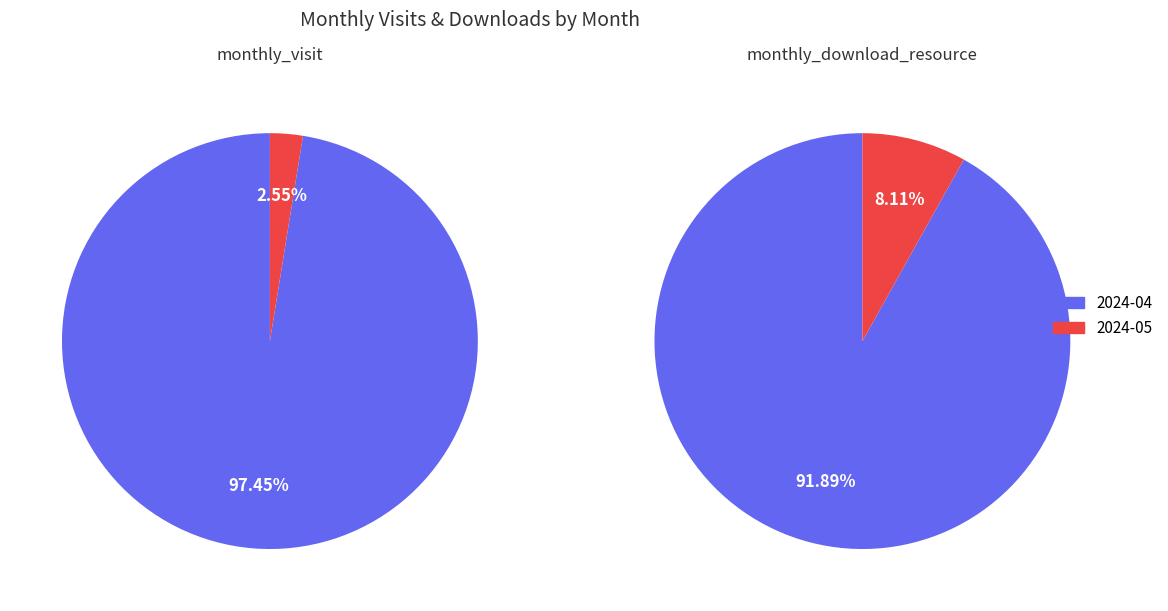

To the nearest percent, what is the combined percentage of 2024-04 and 2024-05?

100%